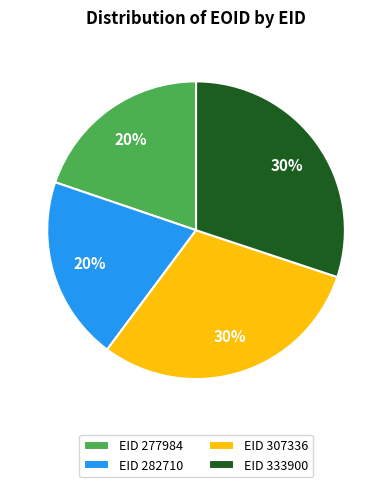

Combined, do EID 277984 and EID 282710 account for over 50%?

No